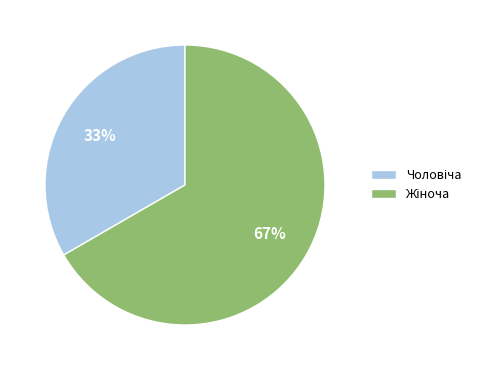

To the nearest percent, what is the average slice percentage?

50%